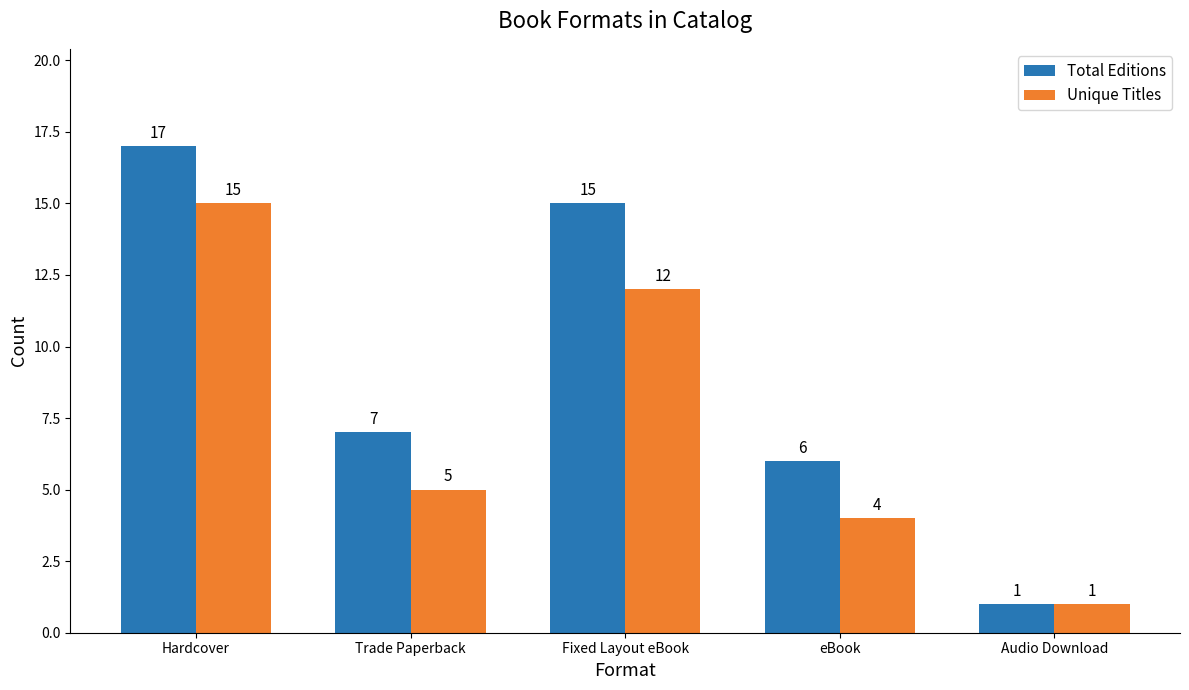

What is the difference between the highest and lowest values at Fixed Layout eBook?

3